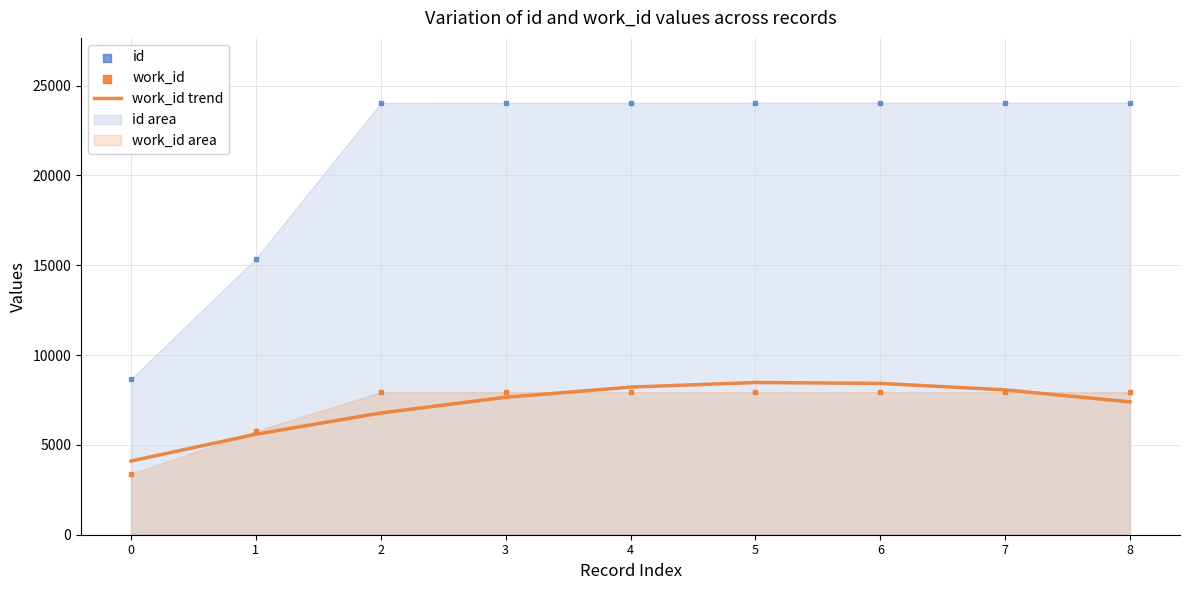

Which series contains the highest Y value?

id